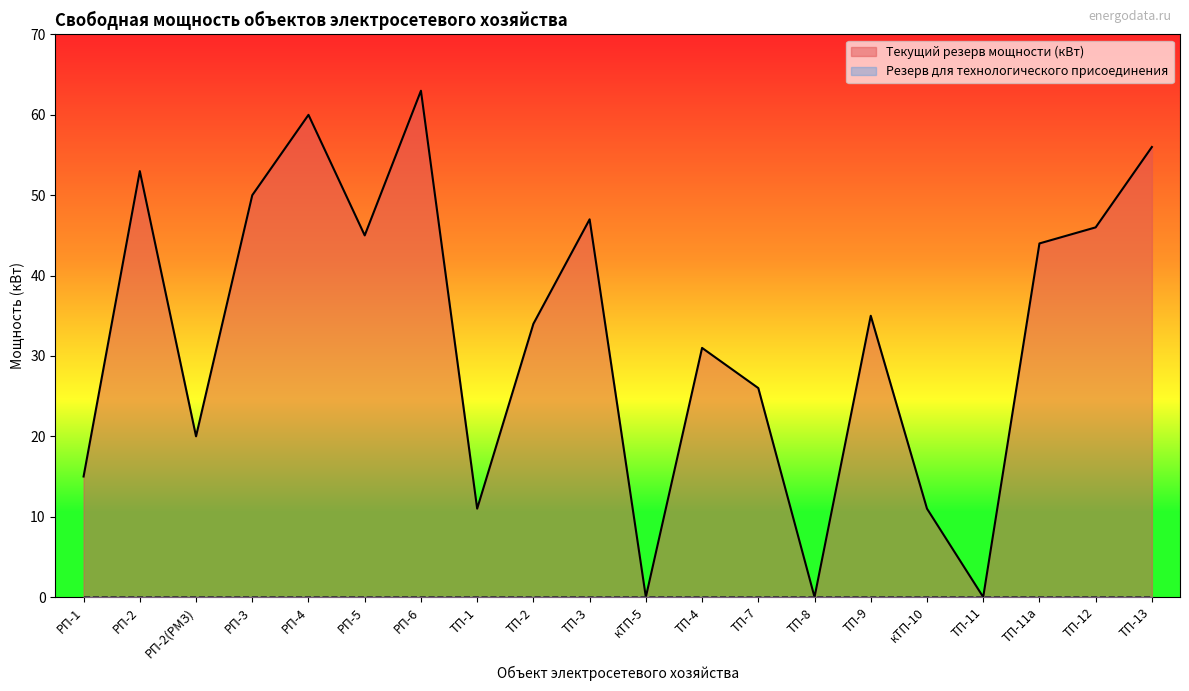

Reading right to left, extract all data points from this chart.

56	46	44	0	11	35	0	26	31	0	47	34	11	63	45	60	50	20	53	15